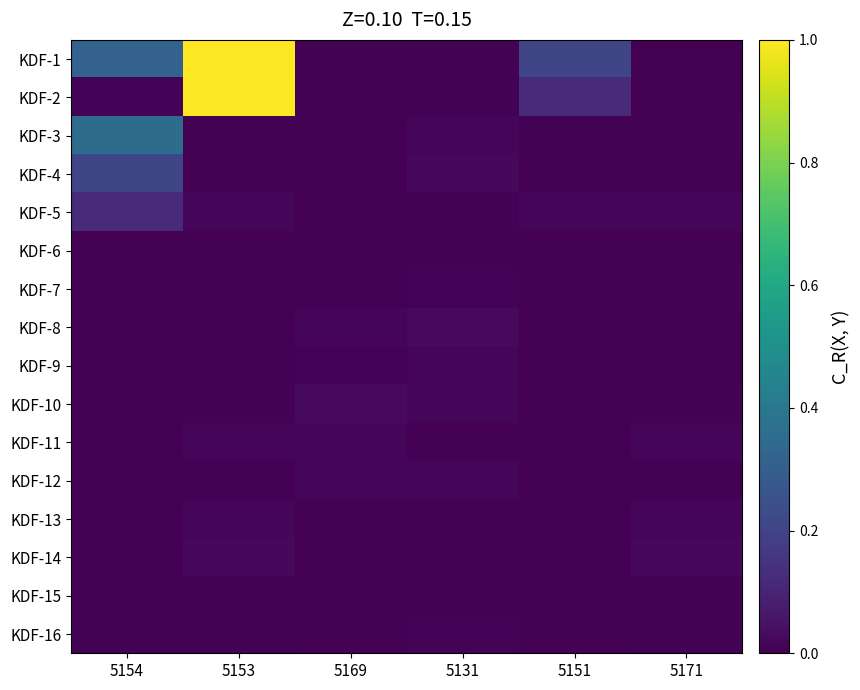

At which category is the sum across all series the highest?

5153